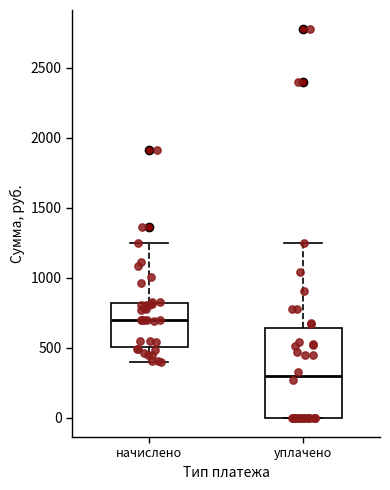

Which box has the lowest median line?

уплачено